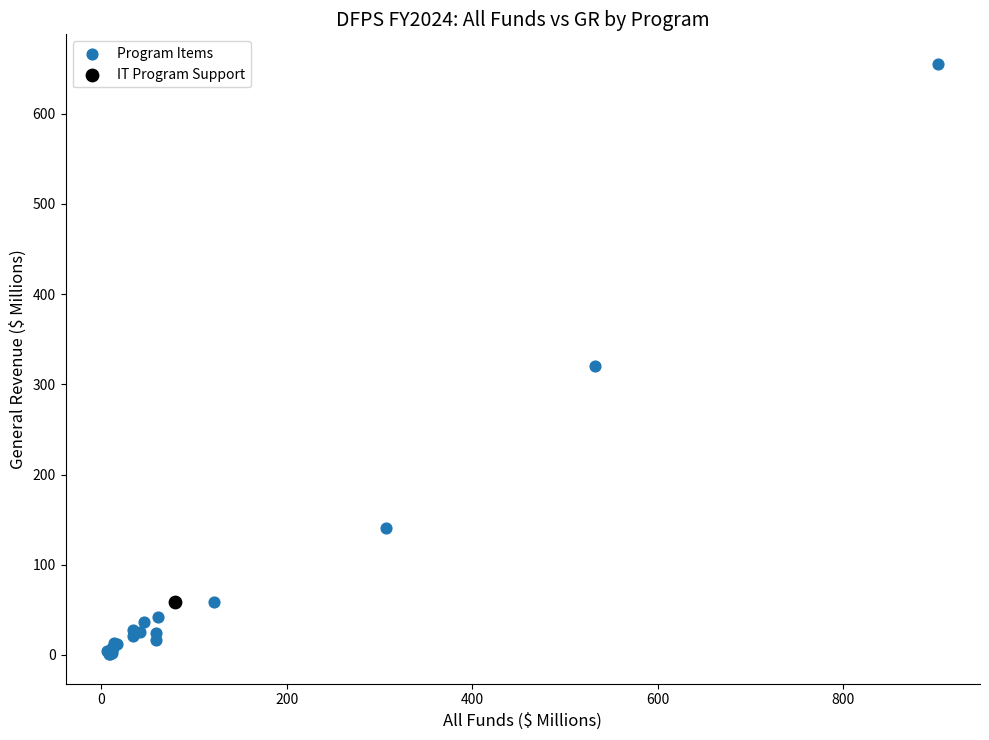

What are all the series names shown in the legend?

Program Items, IT Program Support